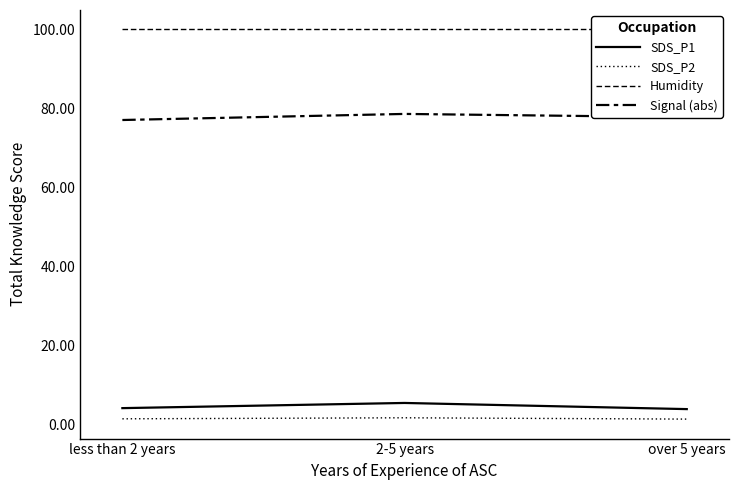

Reading left to right, list all the values displayed in this chart.

SDS_P1: 4.1	5.4	3.9
SDS_P2: 1.4	1.7	1.3
Humidity: 99.9	99.9	99.9
Signal (abs): 77.0	78.5	77.7